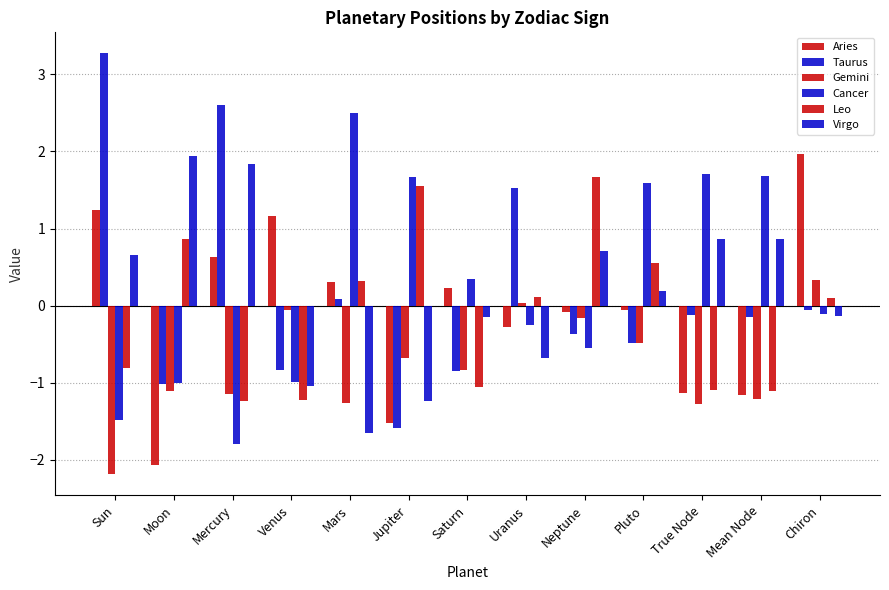

Are the bars horizontal?

No